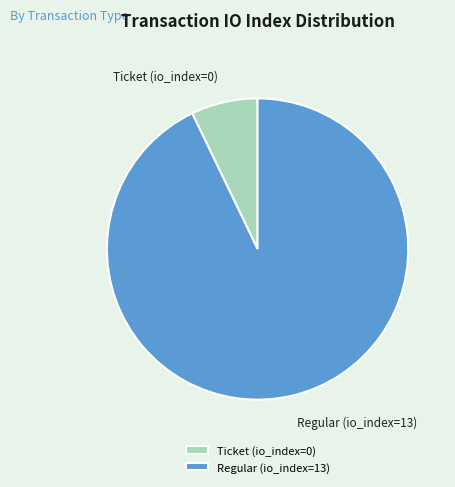

Do Regular (io_index=13) and Ticket (io_index=0) together represent more than half of the pie?

Yes